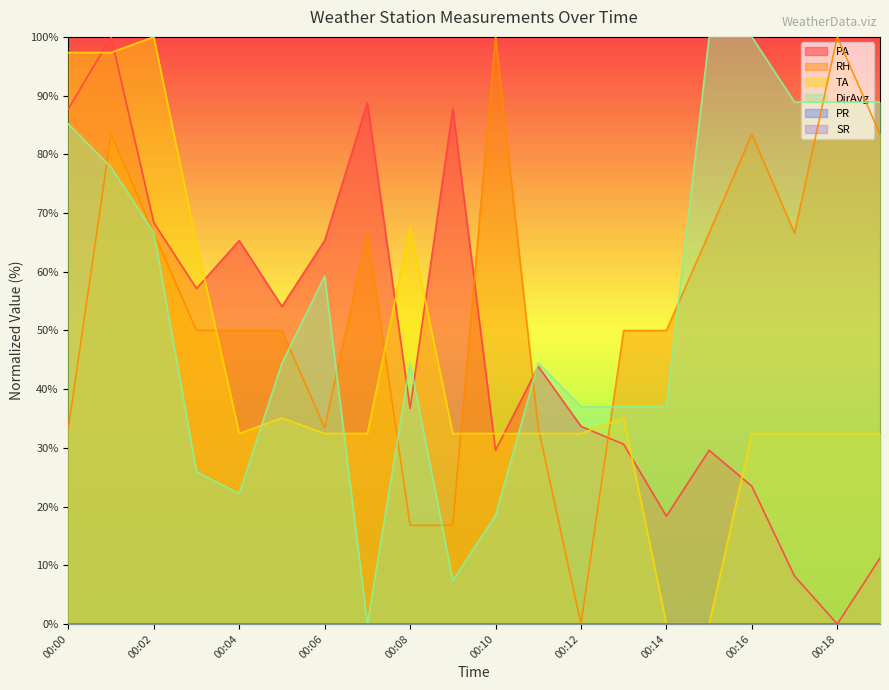

How many values in RH are above zero?

19